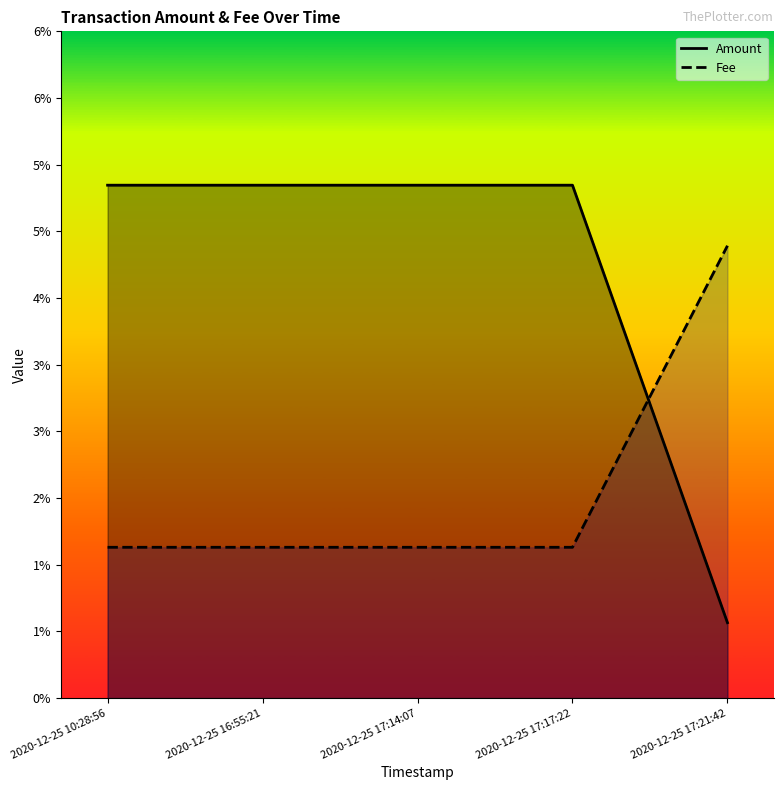

Where do Fee and Amount first cross each other?

2020-12-25 17:17:22 and 2020-12-25 17:21:42